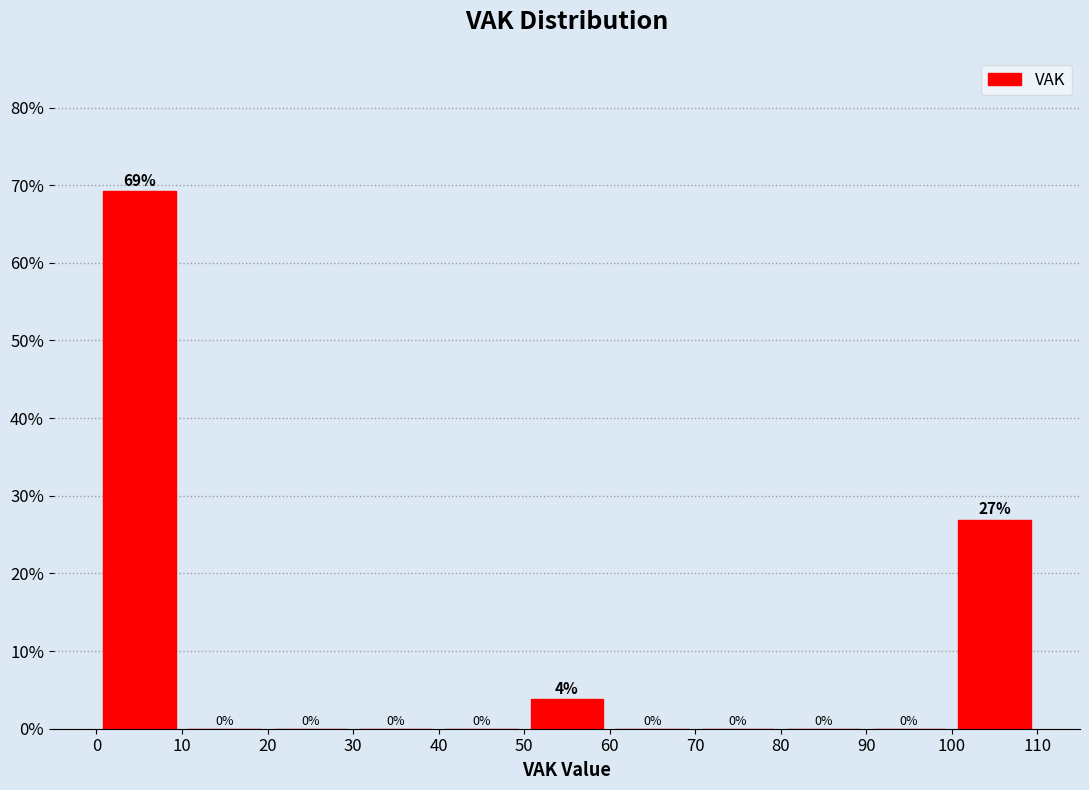

Over which range of the x-axis is the bar tallest?

0 to 10